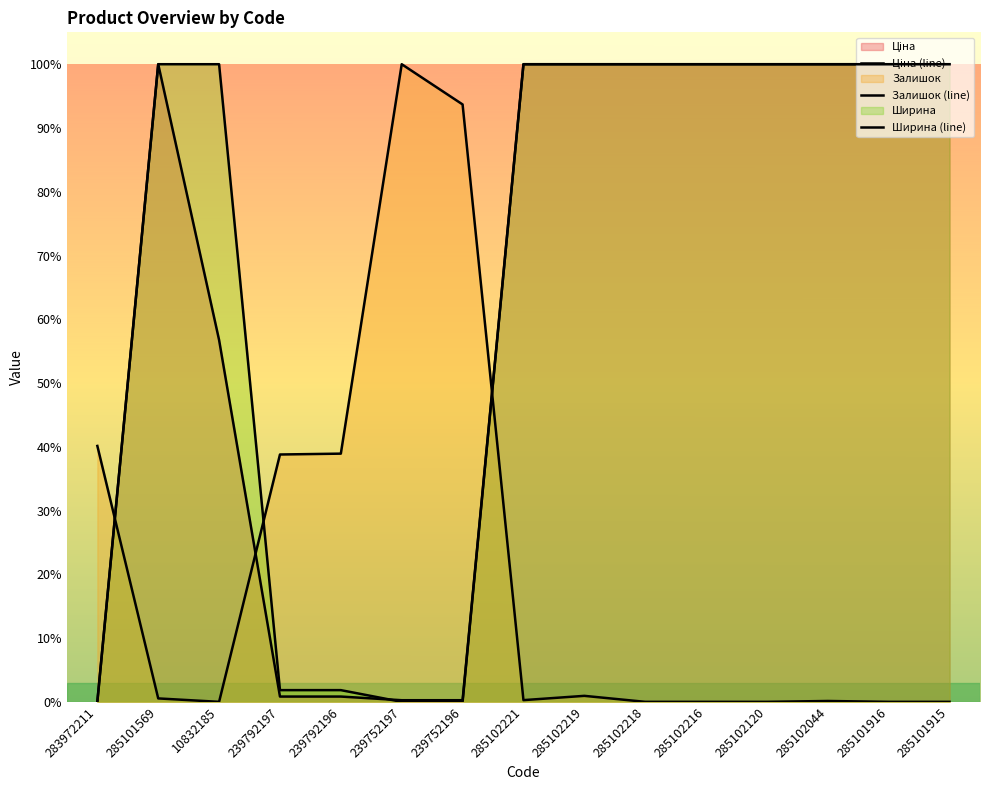

In Залишок (line), how many points are higher than both neighbors (excluding endpoints)?

3